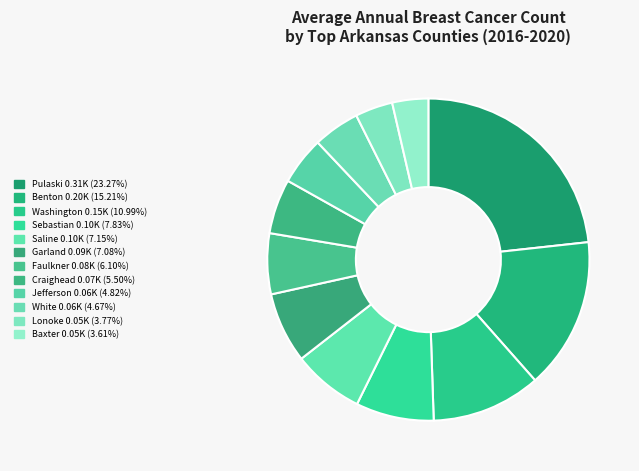

The Craighead slice represents 1% of the pie. True or false?

False